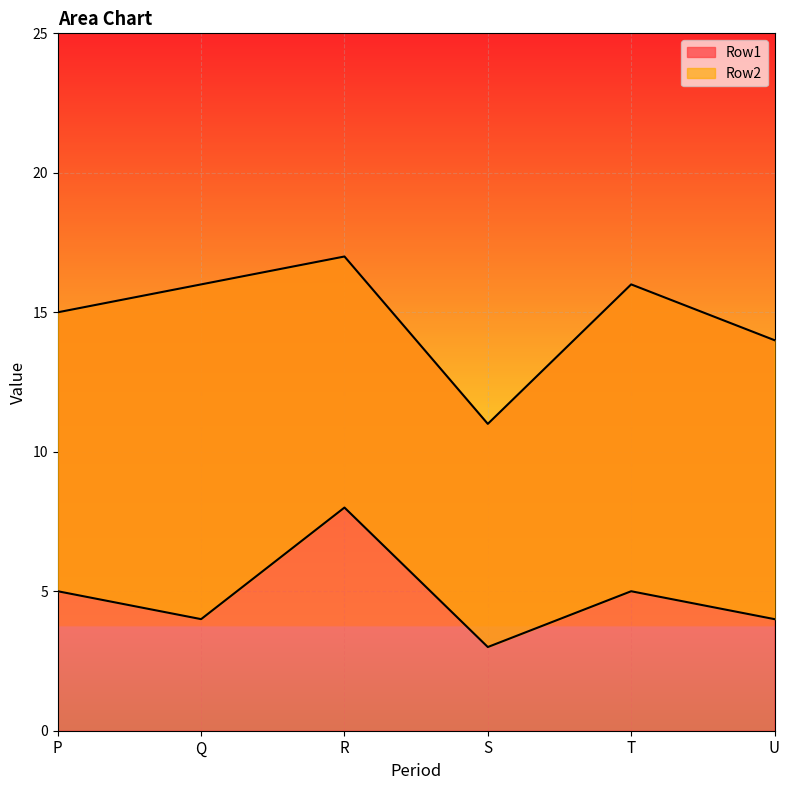

Is it true that Row1 equals 17 at R?

True